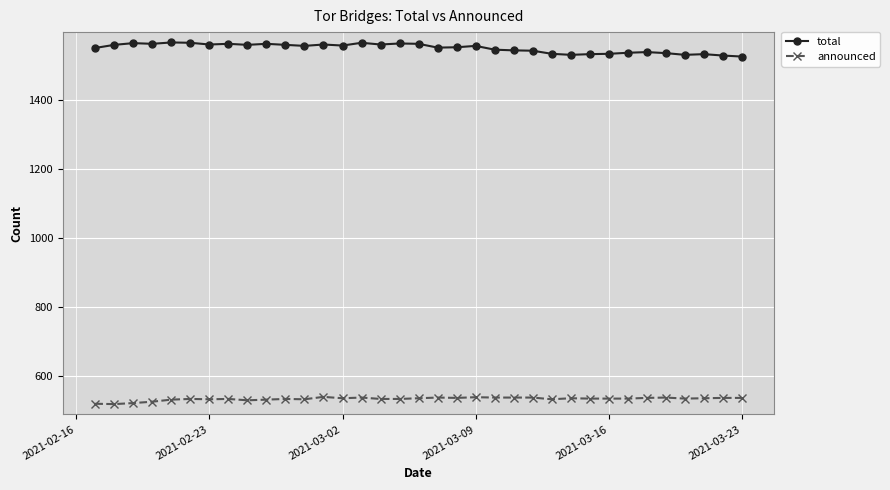

Is this an area chart (filled region under the line)?

No